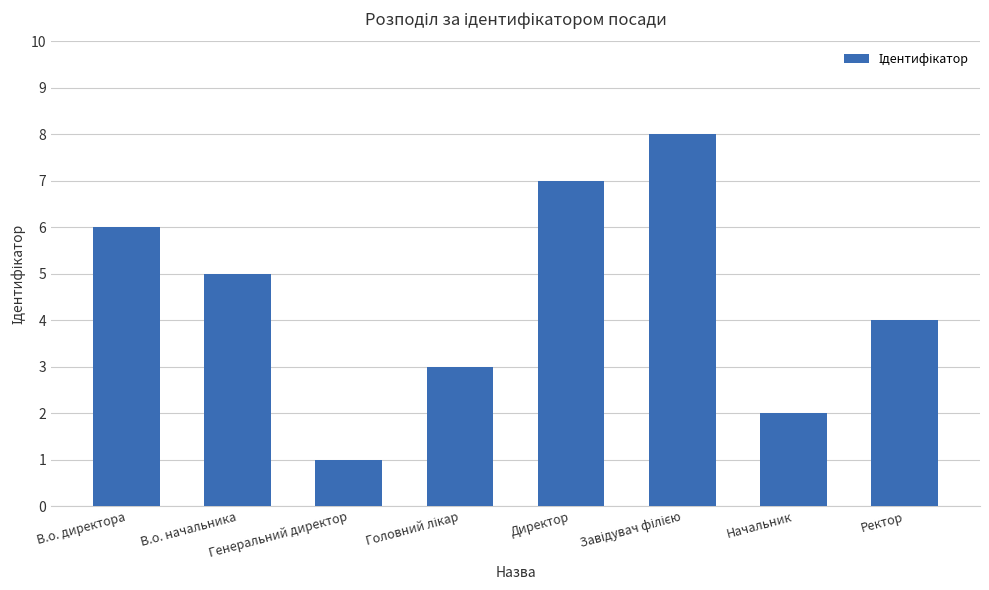

Reading left to right, what are all the values shown in this chart?

6	5	1	3	7	8	2	4